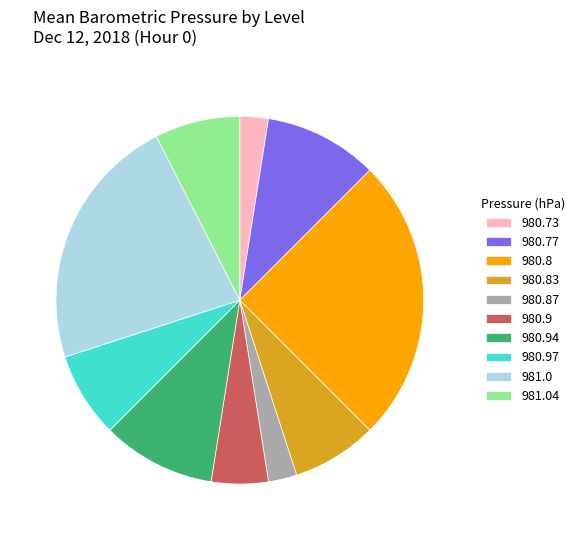

What is the largest slice in the pie chart?

980.8